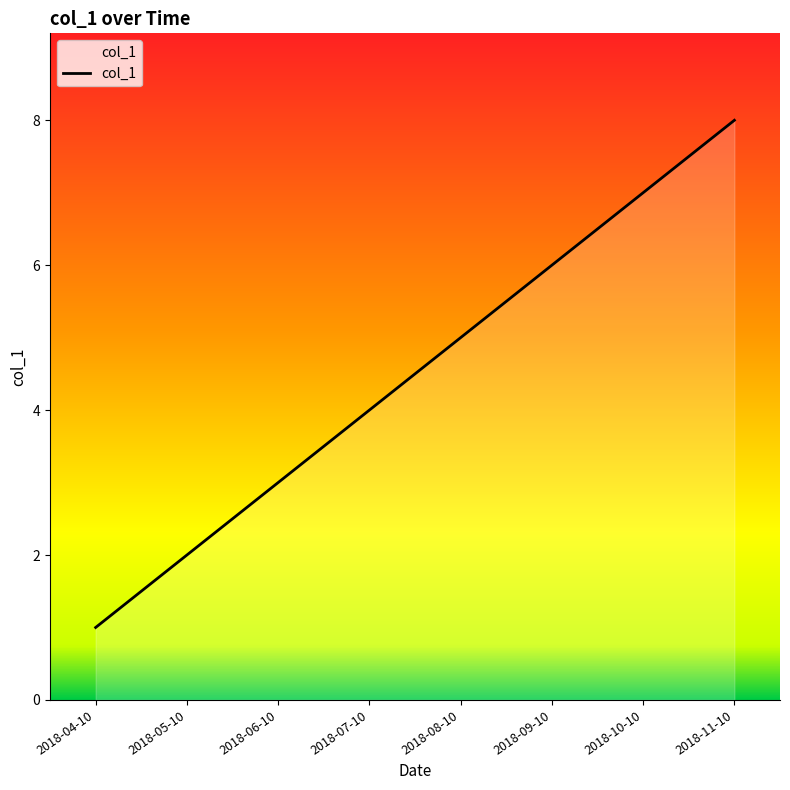

List the labels in order of value, largest first.

2018-11-10, 2018-10-10, 2018-09-10, 2018-08-10, 2018-07-10, 2018-06-10, 2018-05-10, 2018-04-10